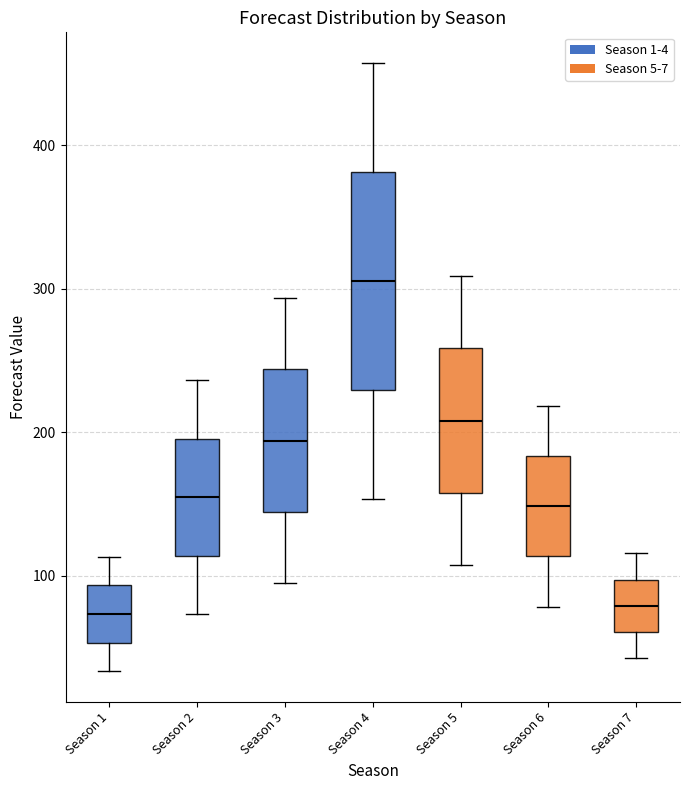

Comparing the boxes themselves (not the whiskers), which one is the tallest?

Season 4